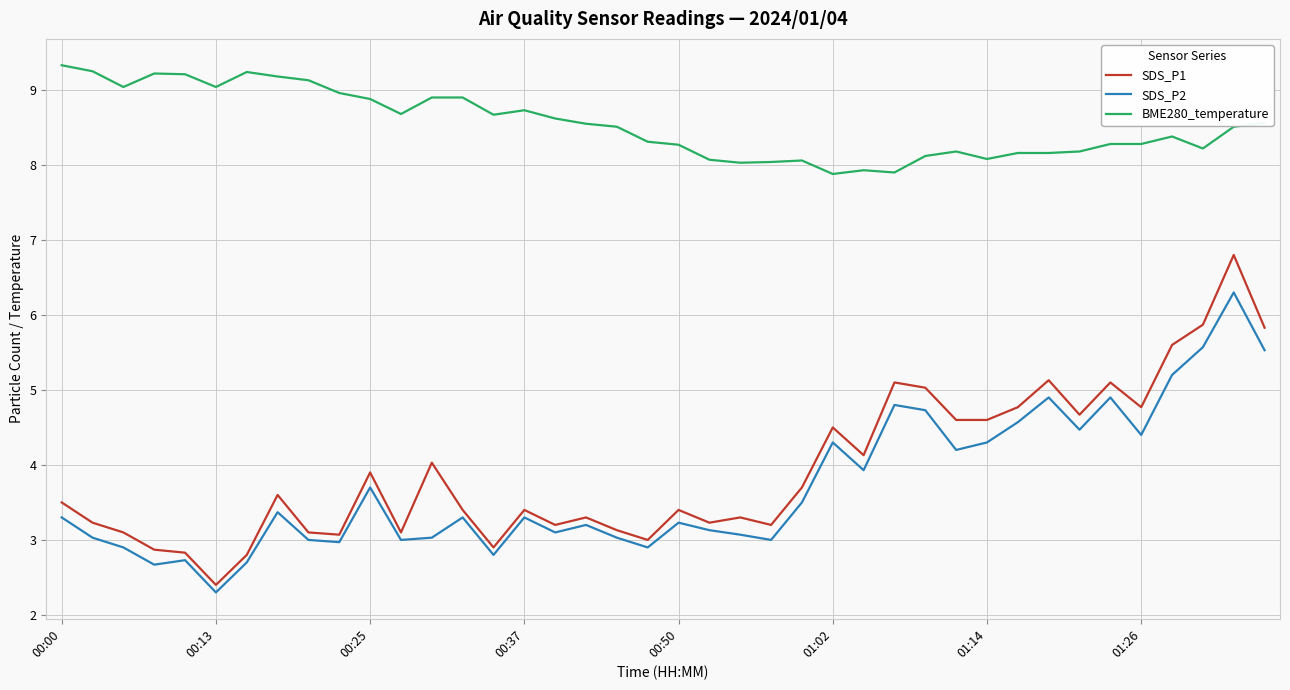

What is the average value of the SDS_P2 series?

3.7